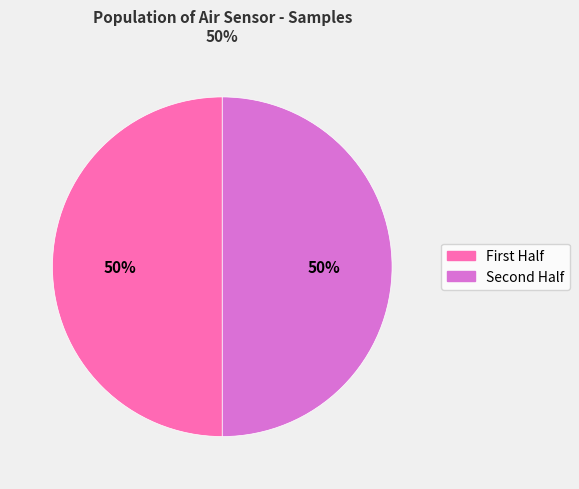

Count the number of slices in the pie.

2